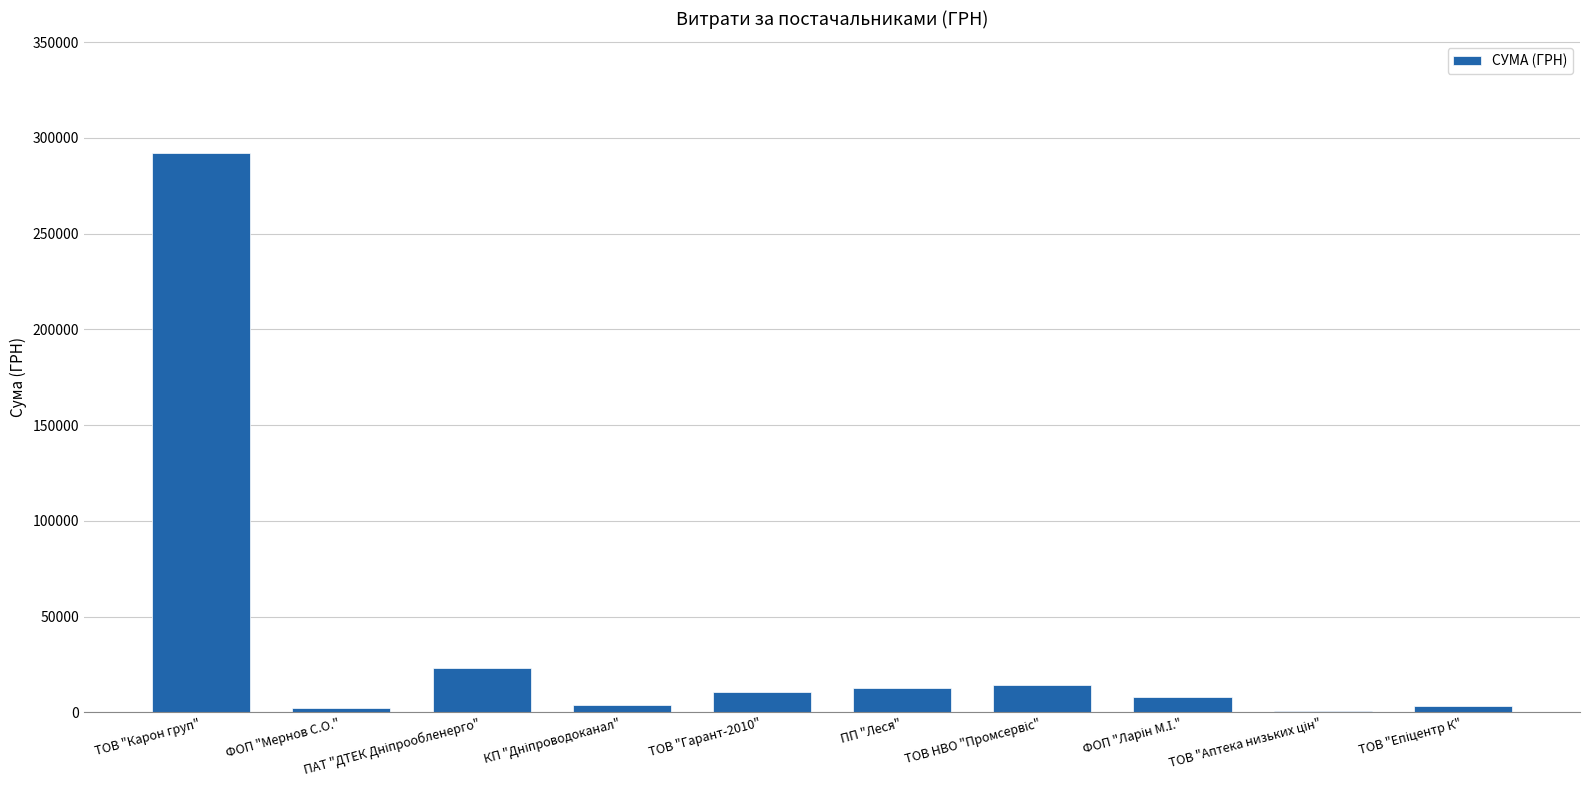

The value at ТОВ "Карон груп" is 444241.2. True or false?

False